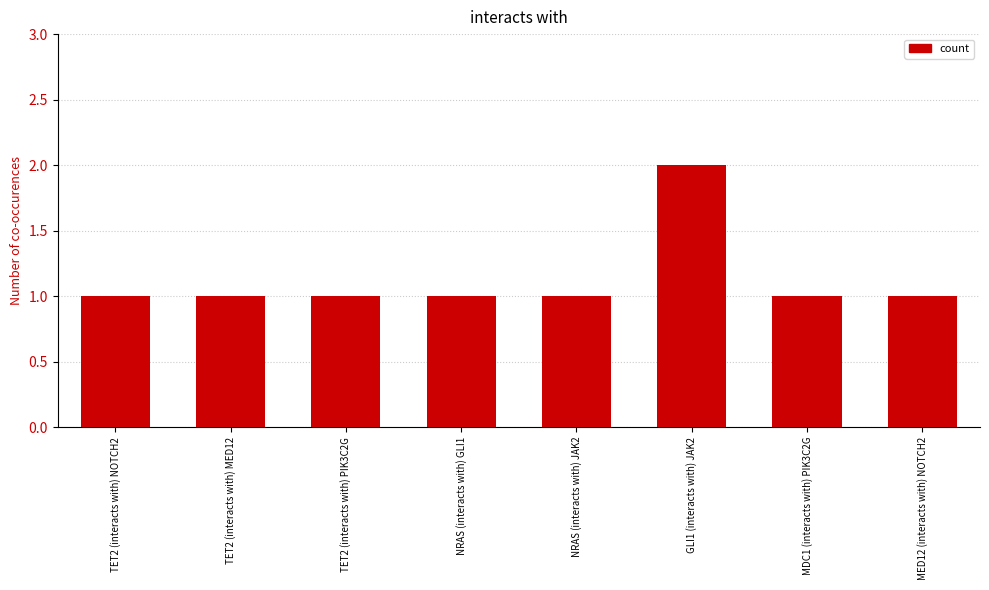

How many categories are shown in the chart?

8